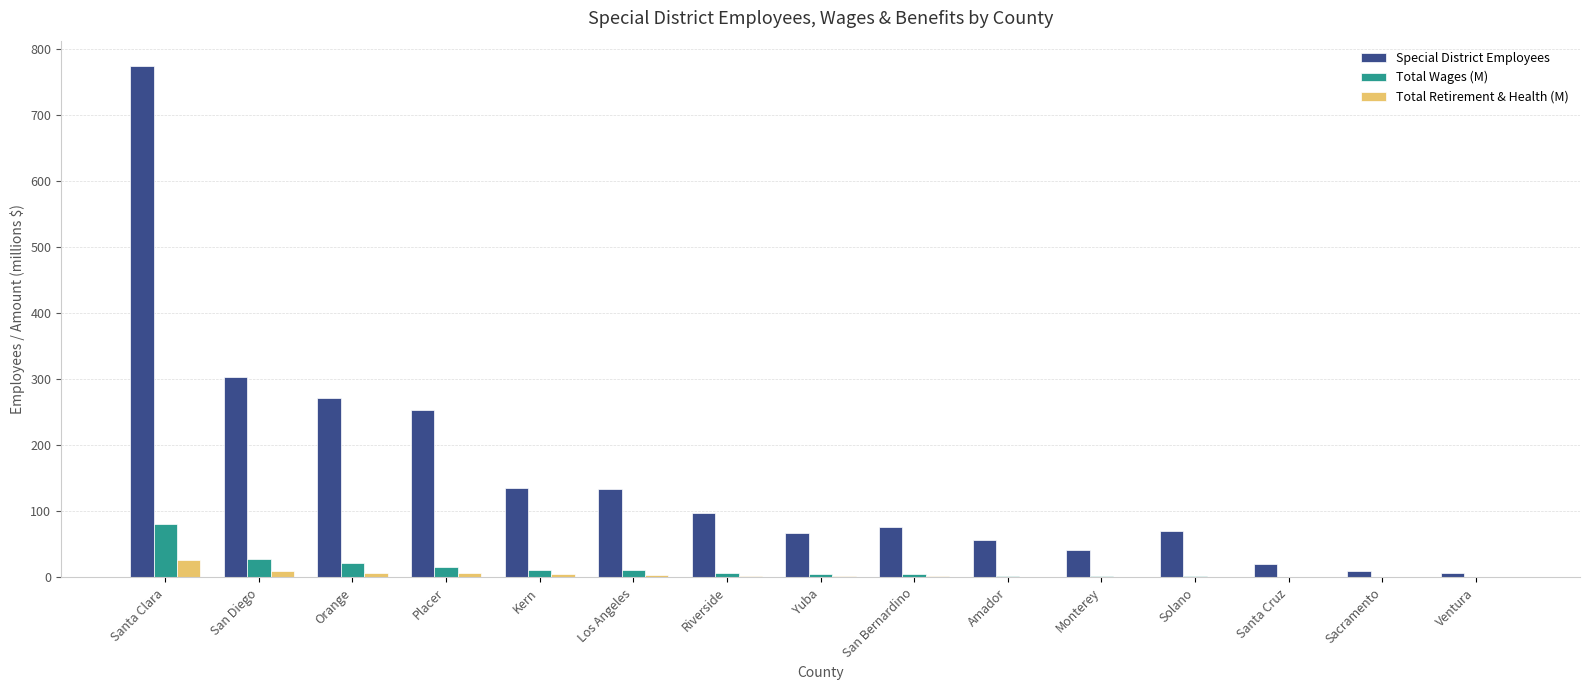

At which label does Total Wages (M) reach its peak?

Santa Clara